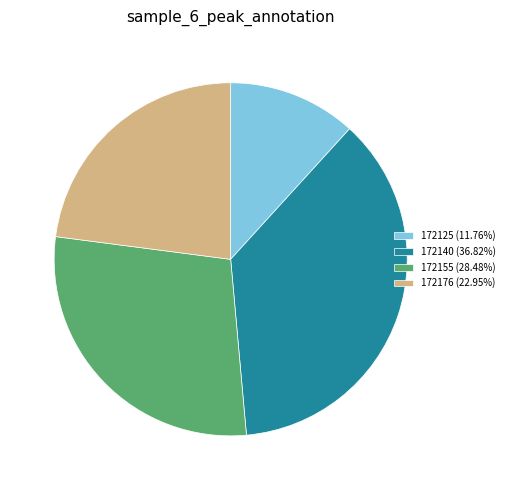

Does any single category account for the majority?

No